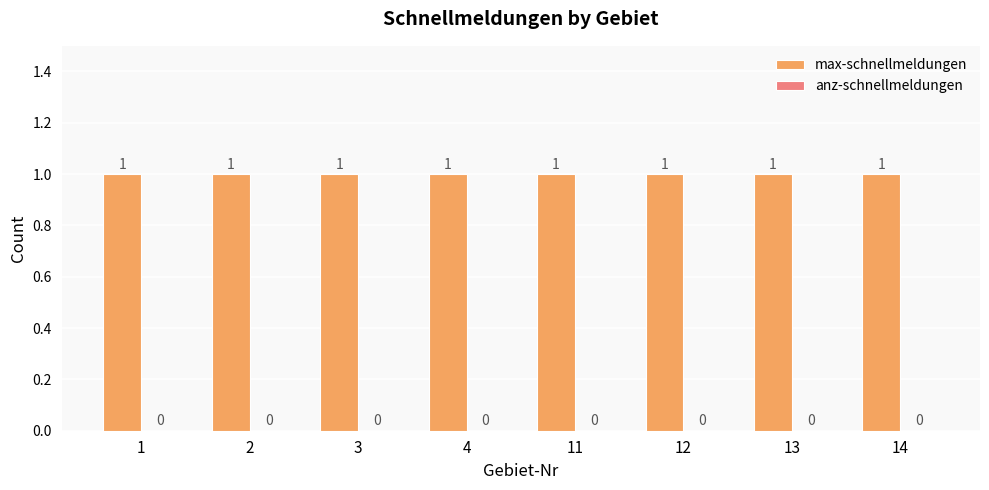

The anz-schnellmeldungen series shows 0 at 13. True or false?

True